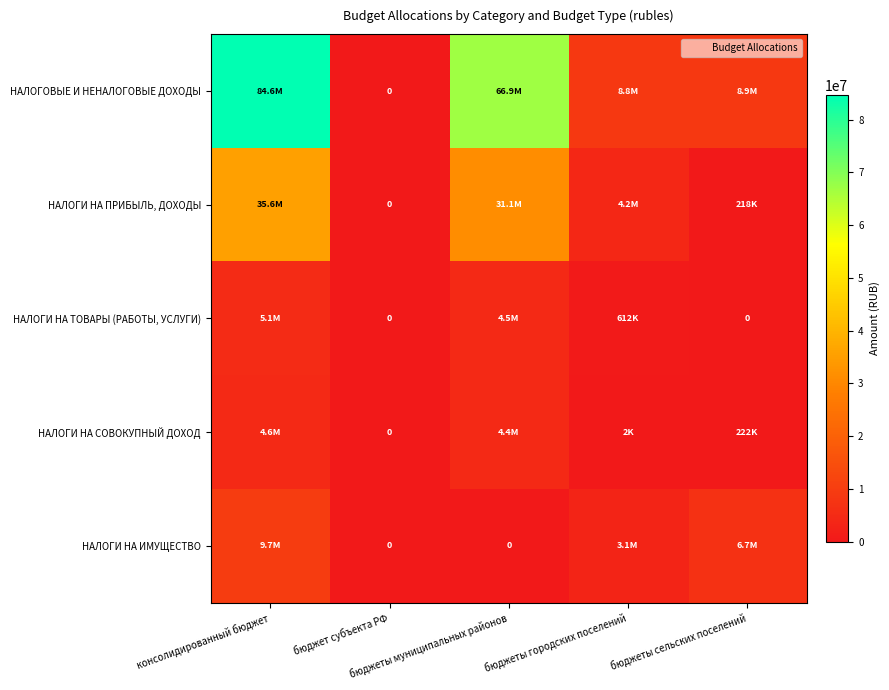

What is the sum of all НАЛОГИ НА ТОВАРЫ (РАБОТЫ, УСЛУГИ) values?

10146761.2